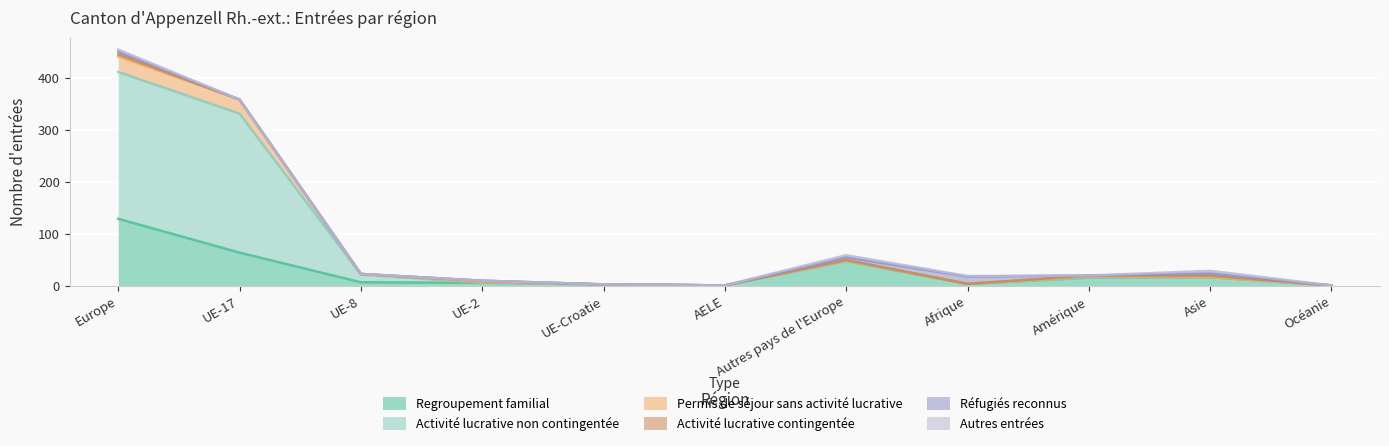

Which category has the highest value in the Regroupement familial series?

Europe